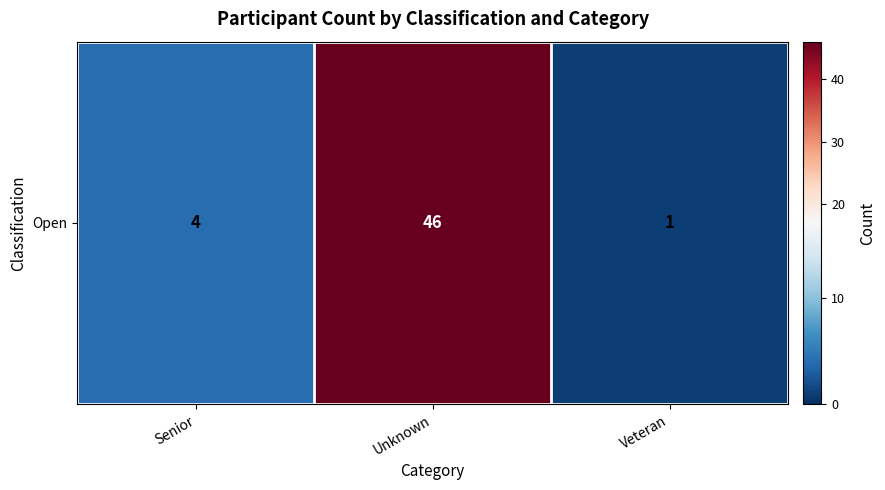

At which category does the chart reach its minimum across all series?

Veteran